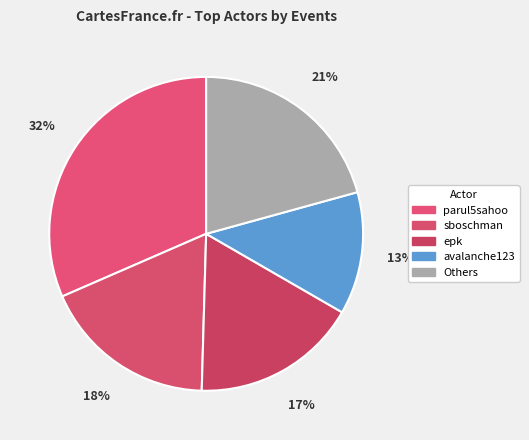

How many segments does this pie chart have?

5